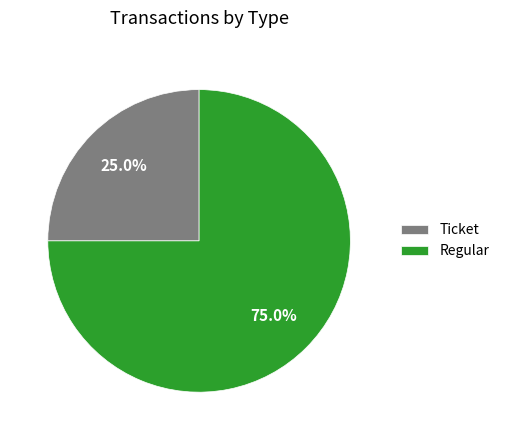

Is the sum of Regular and Ticket greater than half?

Yes